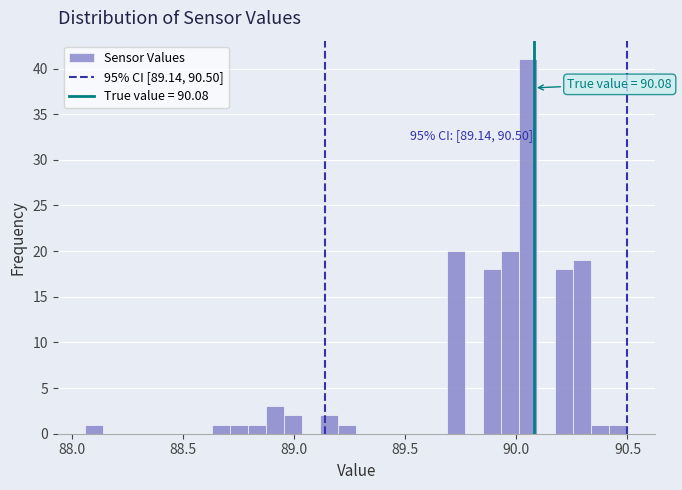

Around what value on the x-axis is the tallest bar? Give the approximate position of its centre, as read against the axis.

90.05